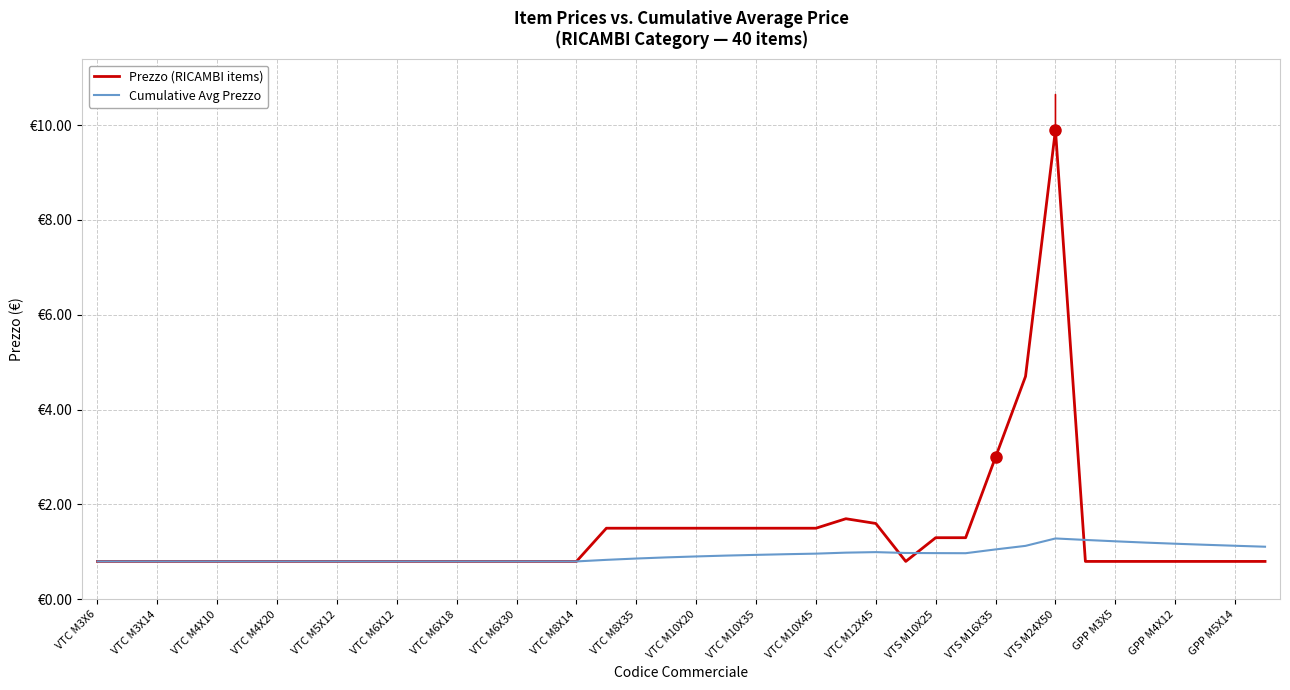

What are all the series names shown in the legend?

Prezzo (RICAMBI items), Cumulative Avg Prezzo